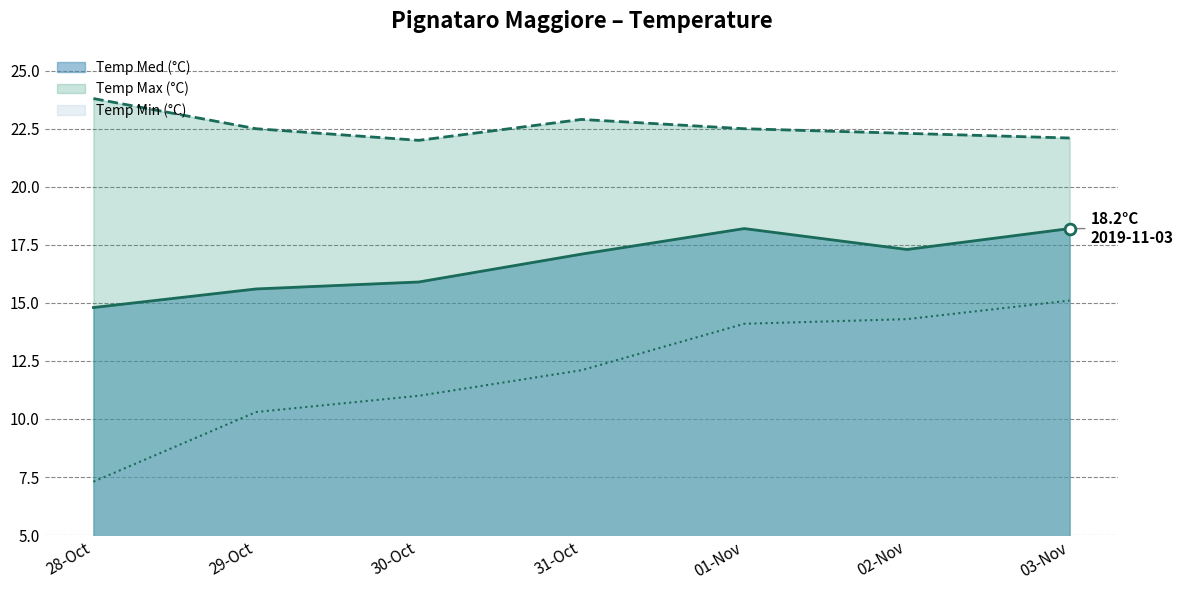

What are all the series names shown in the legend?

Temp Med (°C), Temp Max (°C), Temp Min (°C)